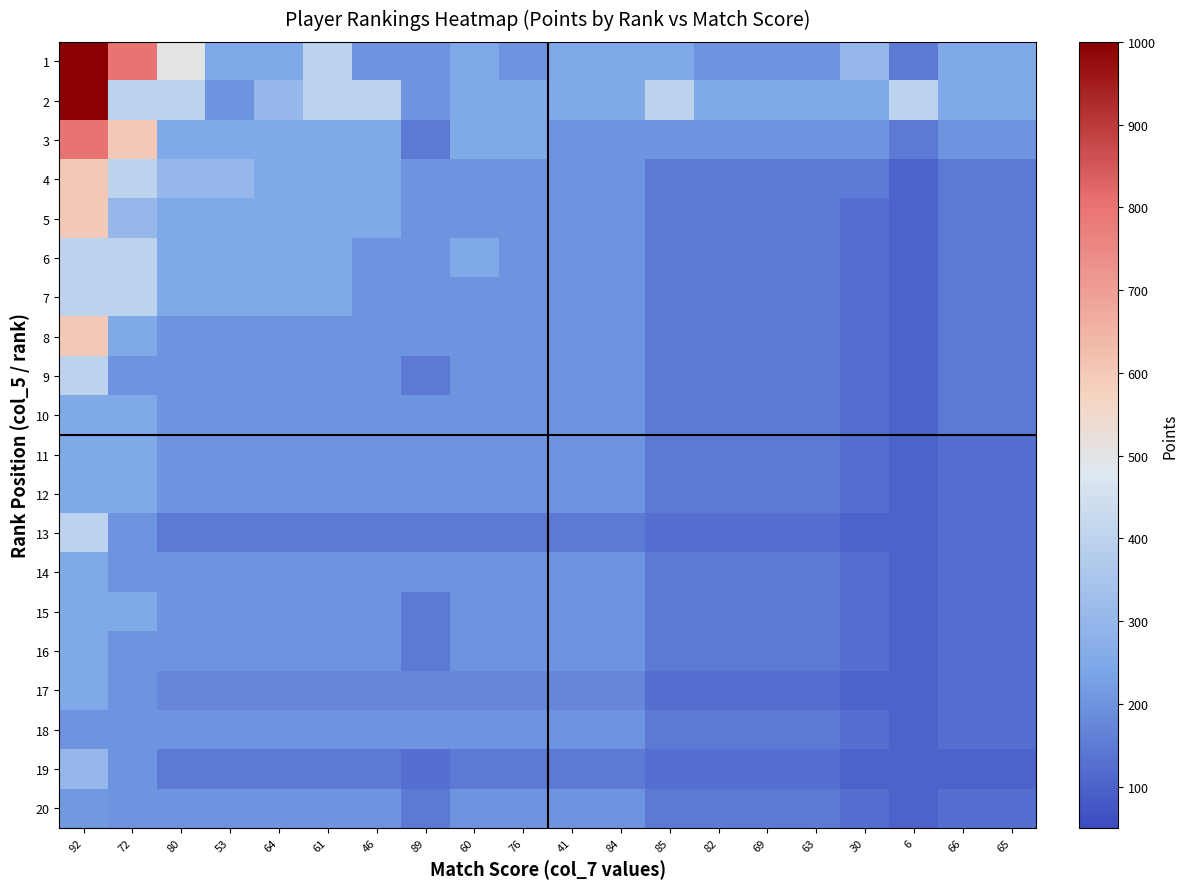

At which category does the chart reach its peak across all series?

92